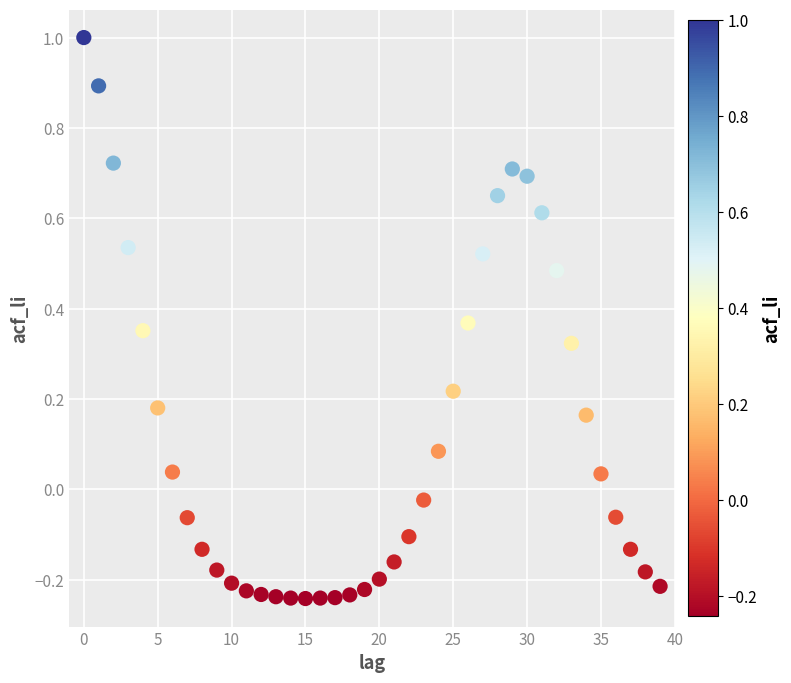

What is the range of Y values (max minus min)?

1.2